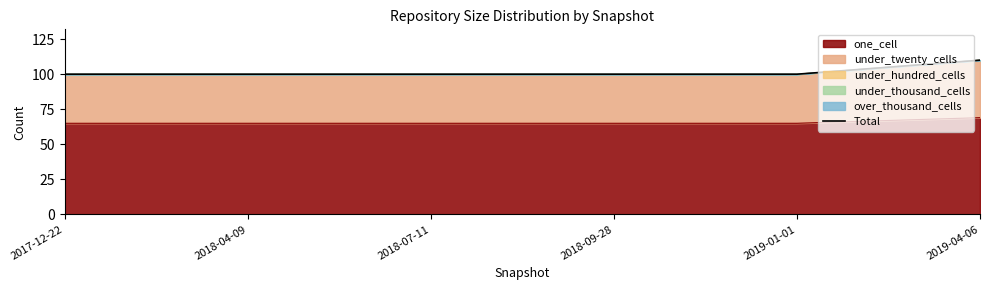

What is the label of the 4th point from the left?

2018-09-28